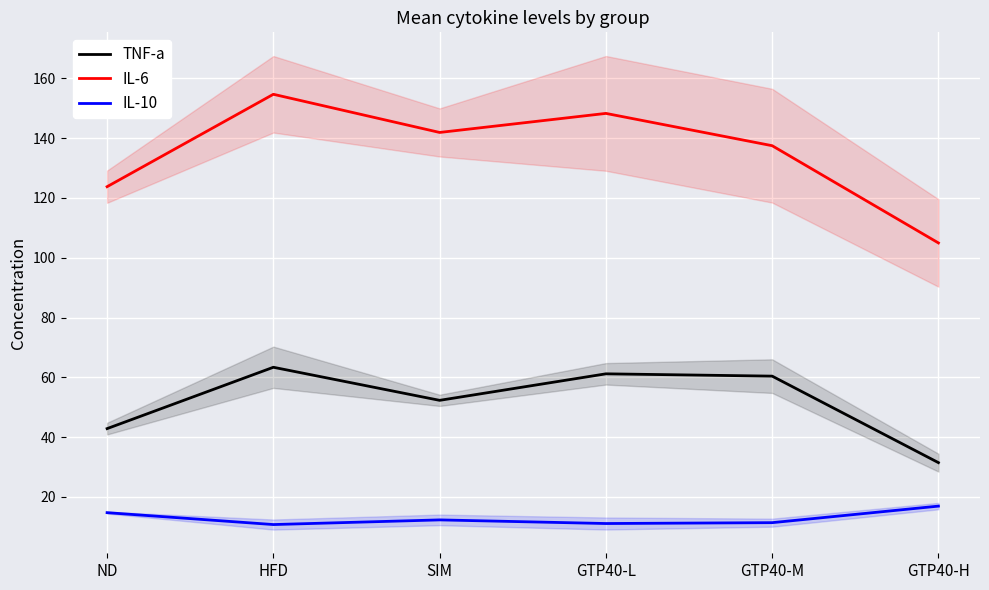

What is the approximate value of IL-6 at SIM?

141.9